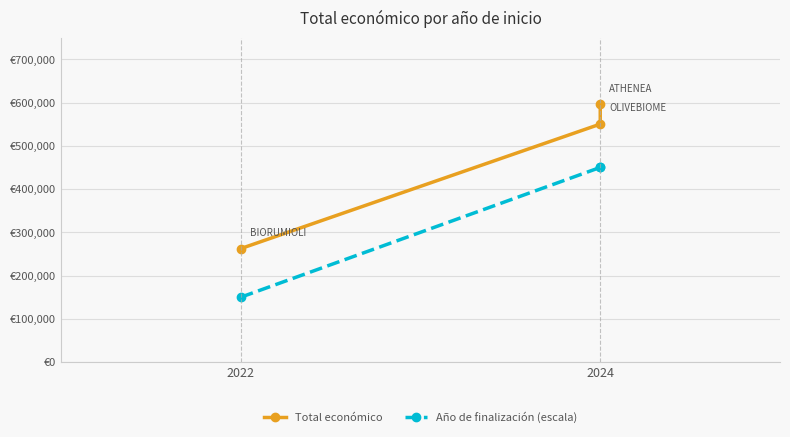

Which series changed the most between 2022 and 2024?

Total económico